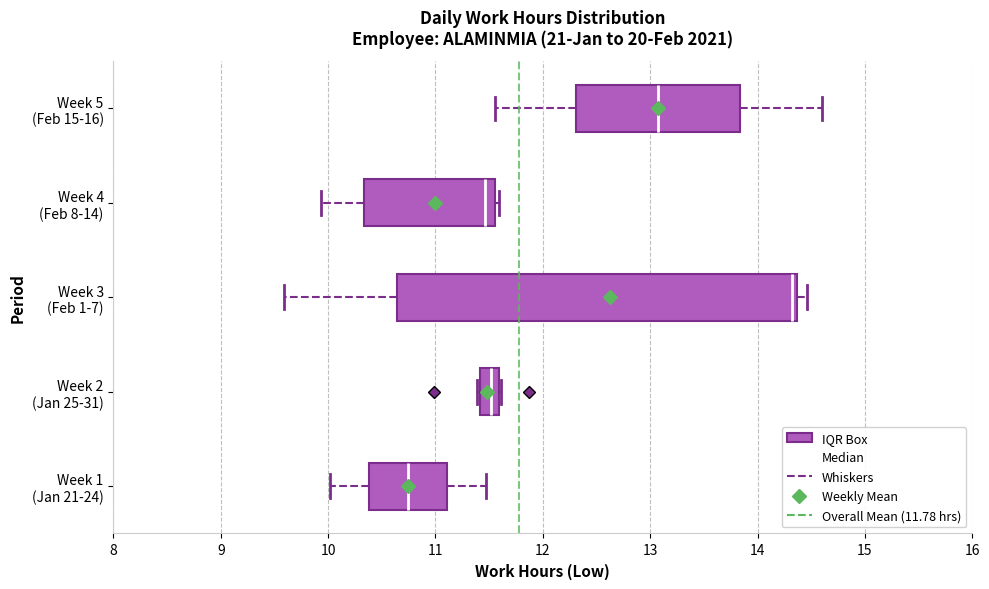

Reading bottom to top, transcribe this box plot: for each box, give where its median line is, the range the box spans, and where its two whiskers end, as read against the x-axis. The values are not printed on the chart, so give them approximately, as read against the axis.

Week 1 (Jan 21-24): median 10.7, box 10.4 to 11.1, whiskers 10.0 to 11.5
Week 2 (Jan 25-31): median 11.5, box 11.4 to 11.6, whiskers 11.4 to 11.6
Week 3 (Feb 1-7): median 14.3, box 10.6 to 14.4, whiskers 9.6 to 14.5
Week 4 (Feb 8-14): median 11.5, box 10.3 to 11.6, whiskers 9.9 to 11.6 (just right of the box's right edge)
Week 5 (Feb 15-16): median 13.1, box 12.3 to 13.8, whiskers 11.6 to 14.6